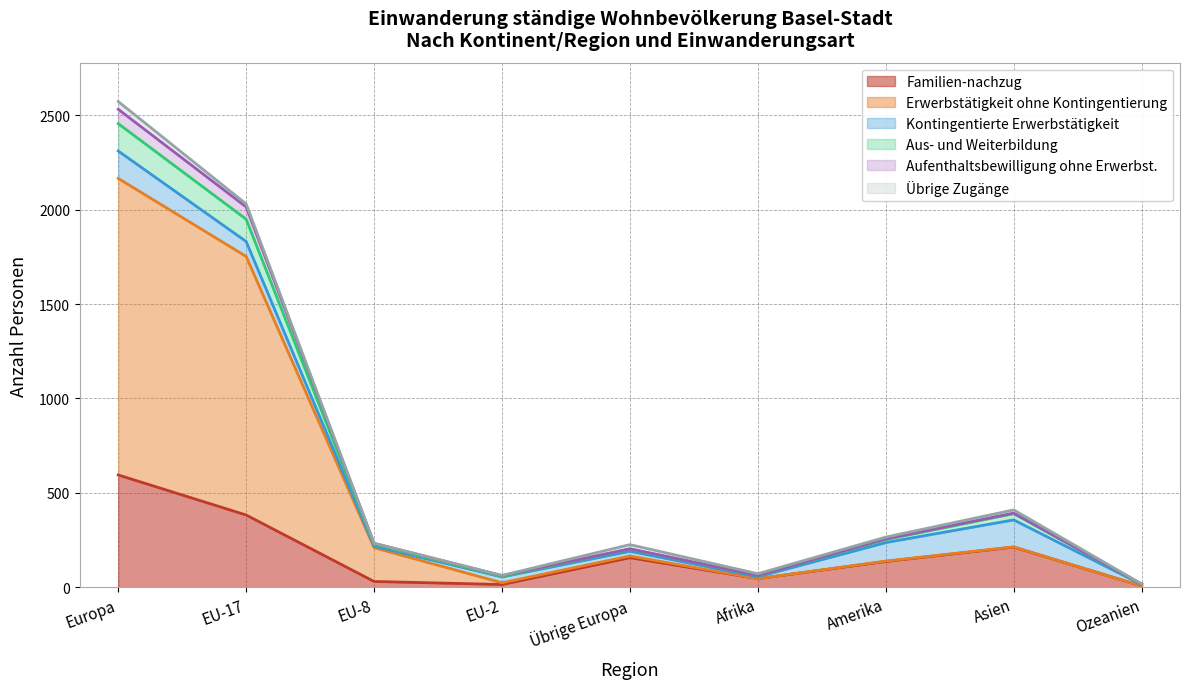

What is the label of the 7th point from the left?

Amerika